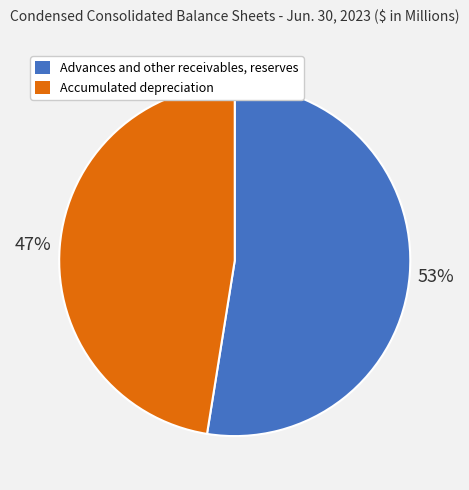

Rank the categories by value from lowest to highest.

Accumulated depreciation, Advances and other receivables, reserves